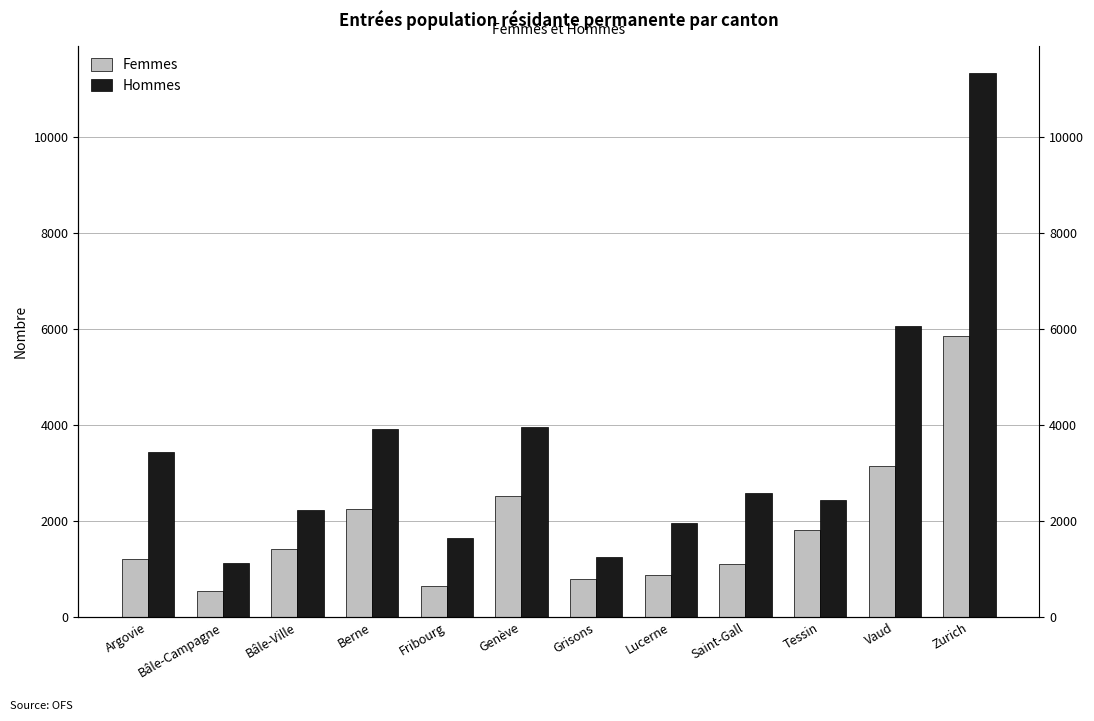

At which category is the sum across all series the highest?

Zurich